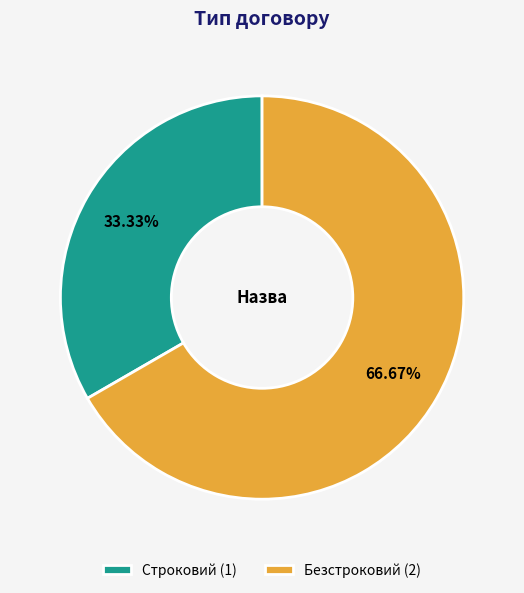

To the nearest percent, what is the combined percentage of Строковий and Безстроковий?

100%